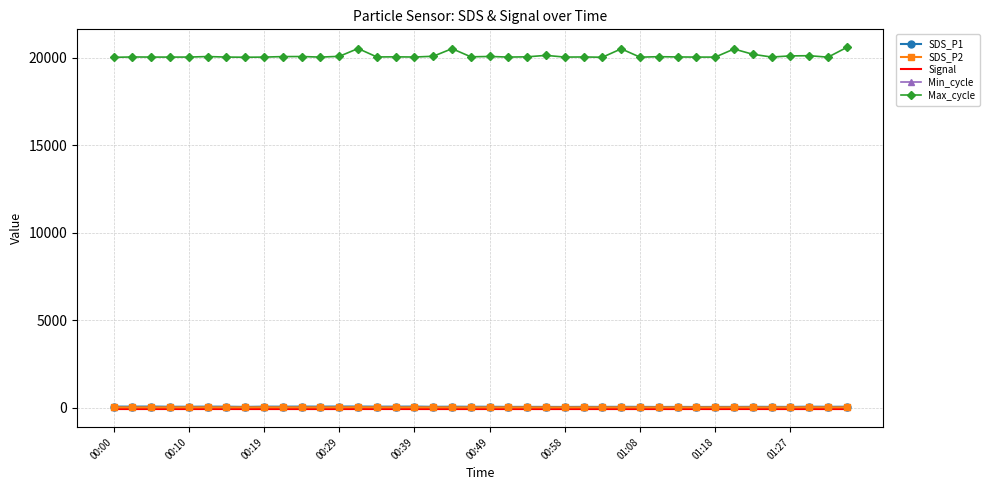

How many values in the SDS_P2 series are below 14?

17